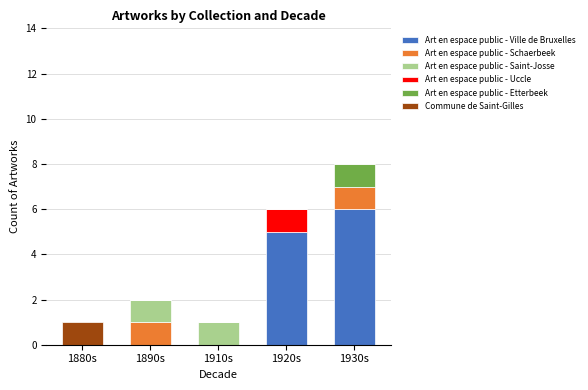

How many distinct data groups are displayed?

6